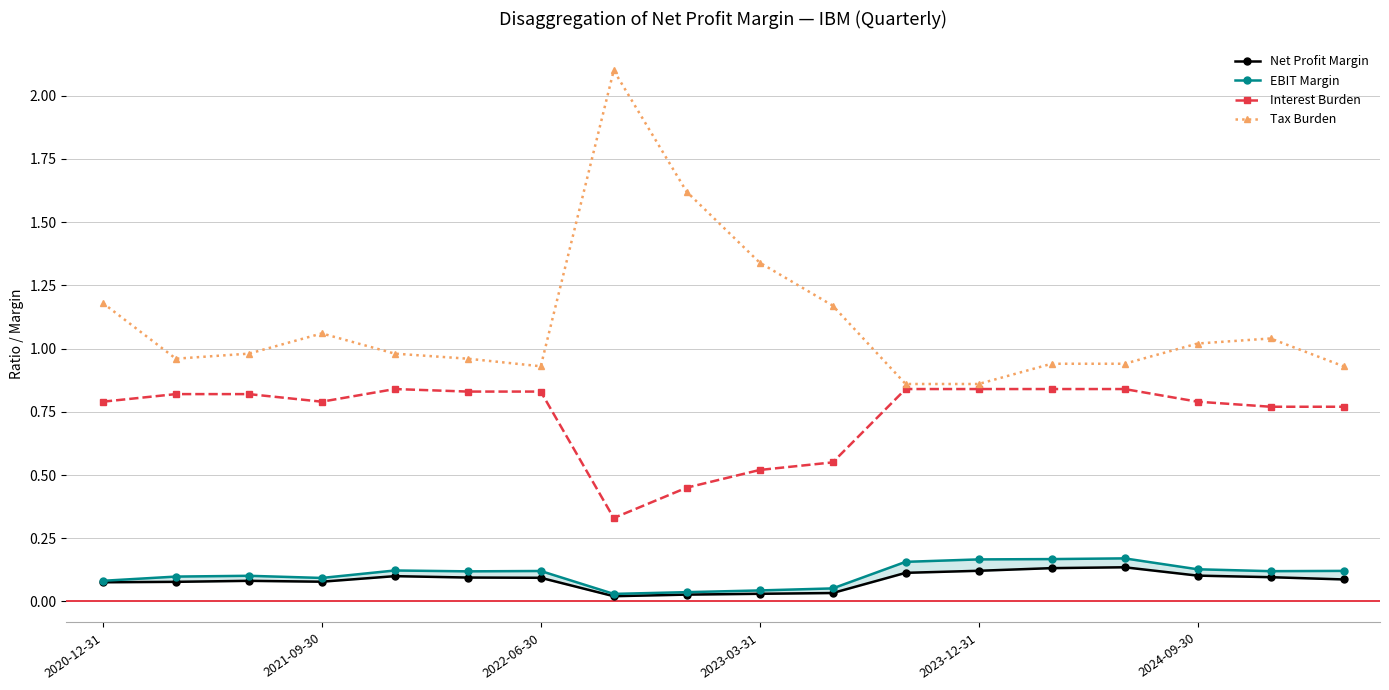

True or false: Tax Burden and Net Profit Margin intersect in this chart.

False